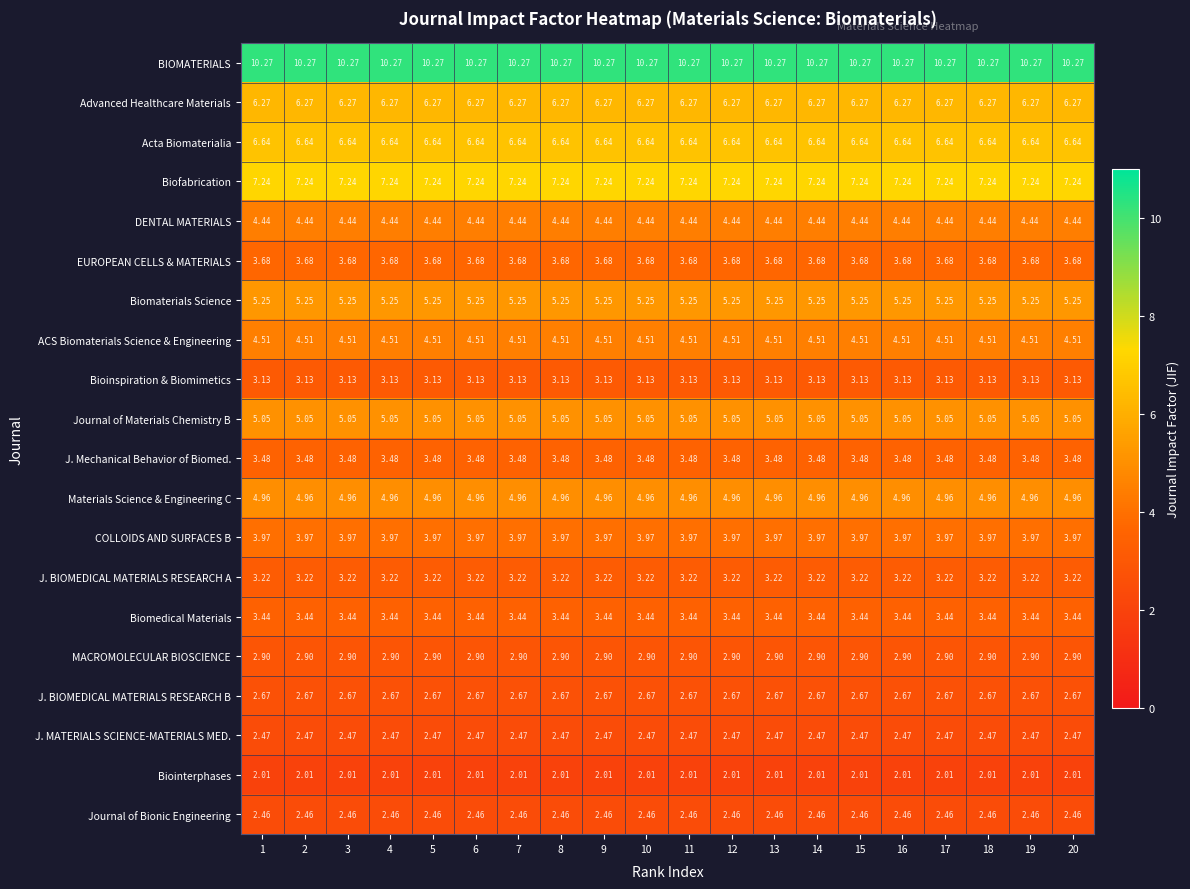

Which series has the largest total across all categories?

BIOMATERIALS